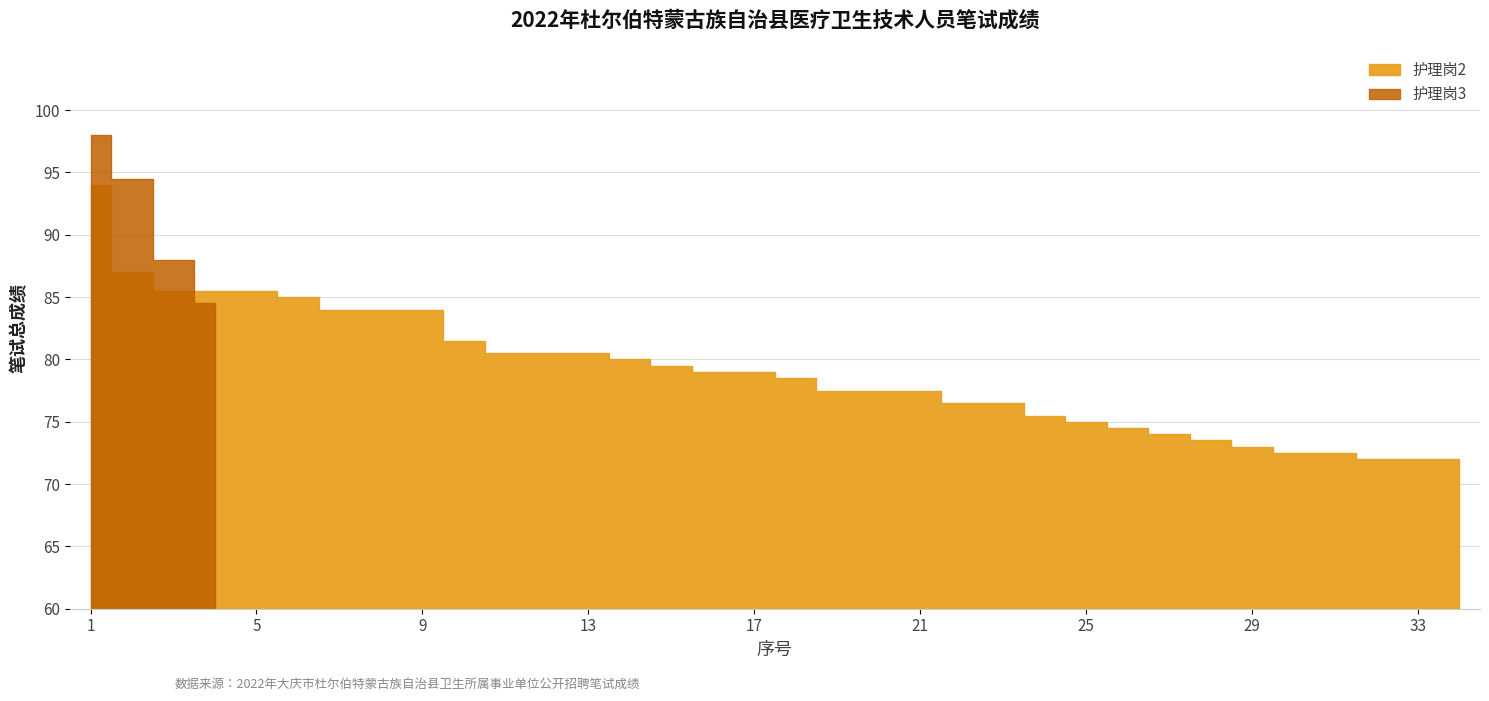

What are all the series names shown in the legend?

护理岗2, 护理岗3